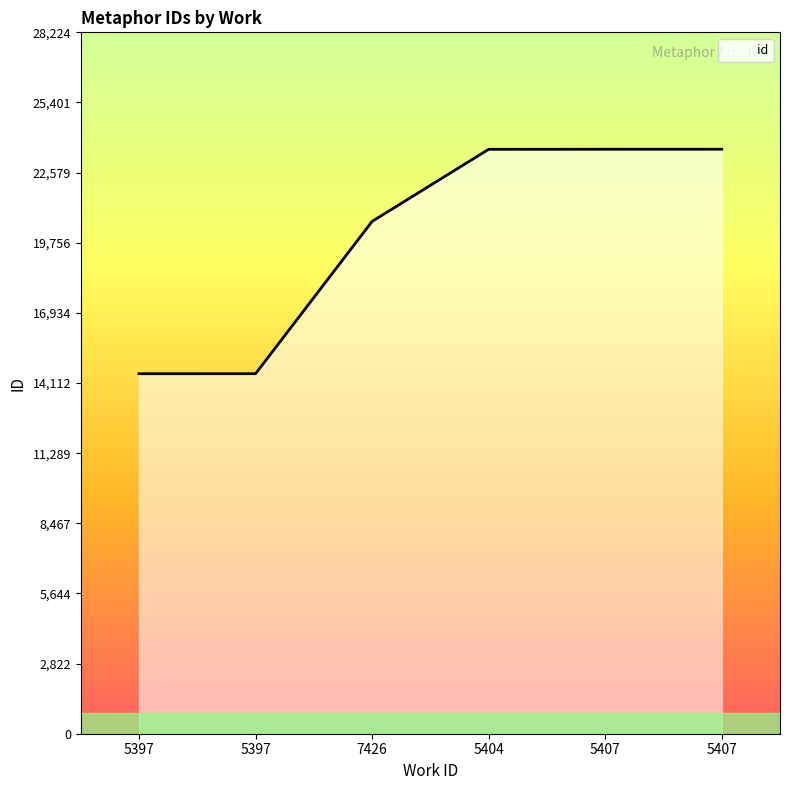

What is the smallest value displayed?

14487